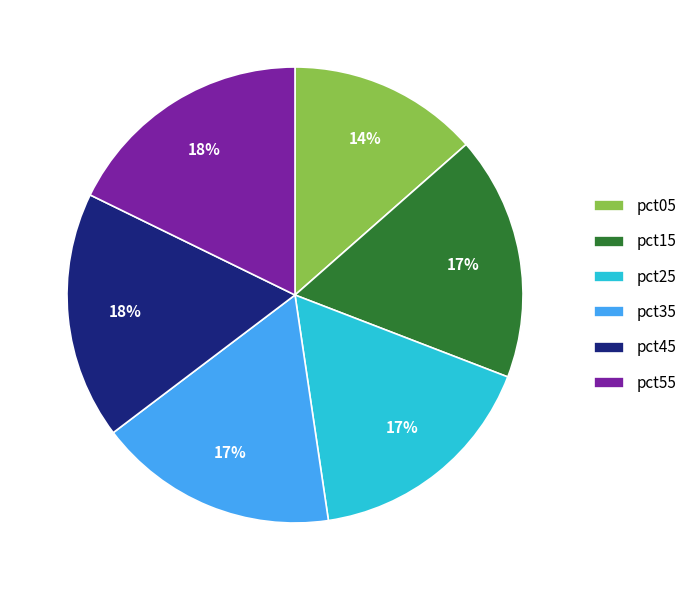

To the nearest percent, what is the combined percentage of pct25 and pct35?

34%